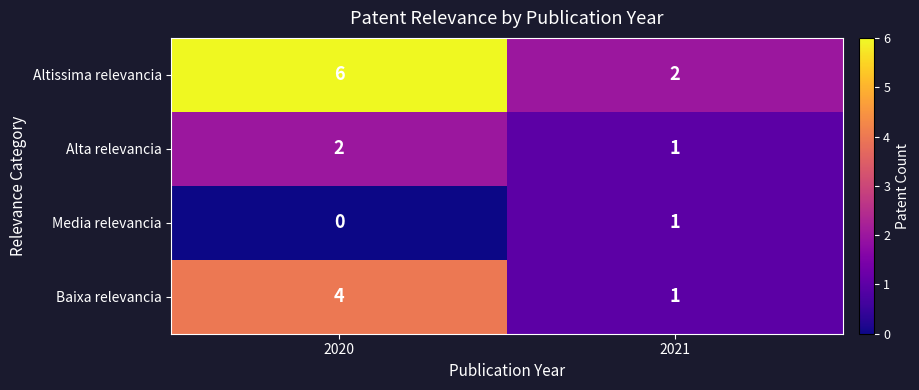

How many series are shown in this chart?

4